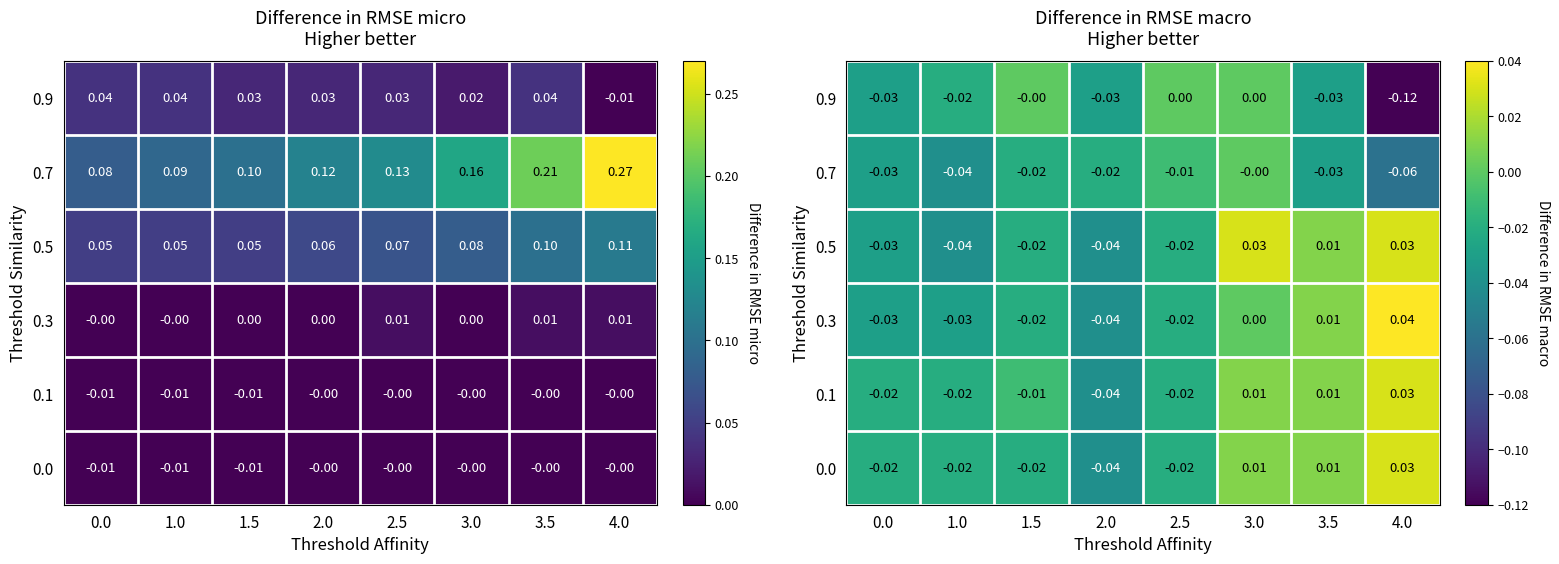

How many distinct data groups are displayed?

6